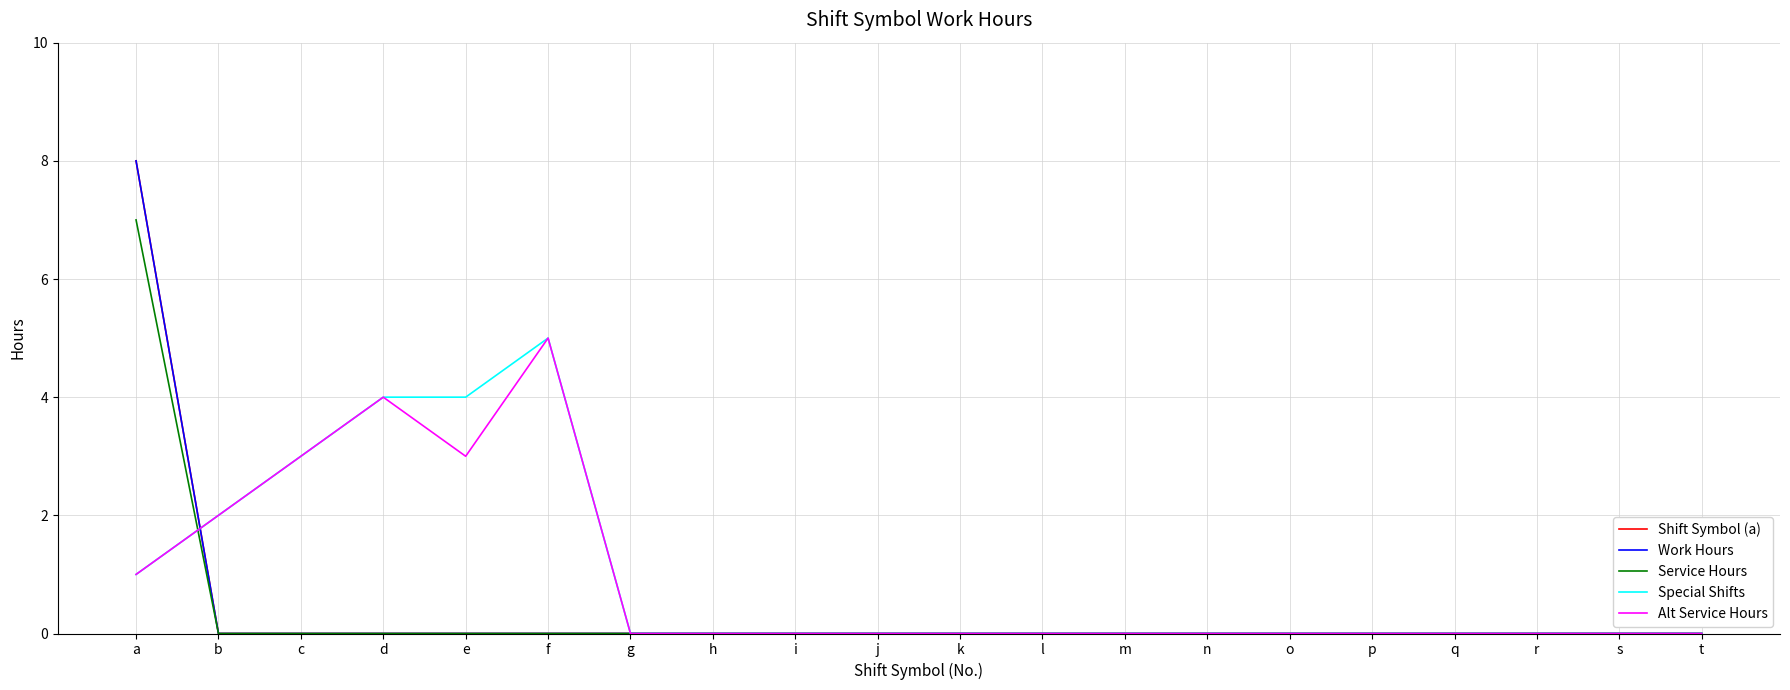

At which label is Service Hours closest to 3?

b